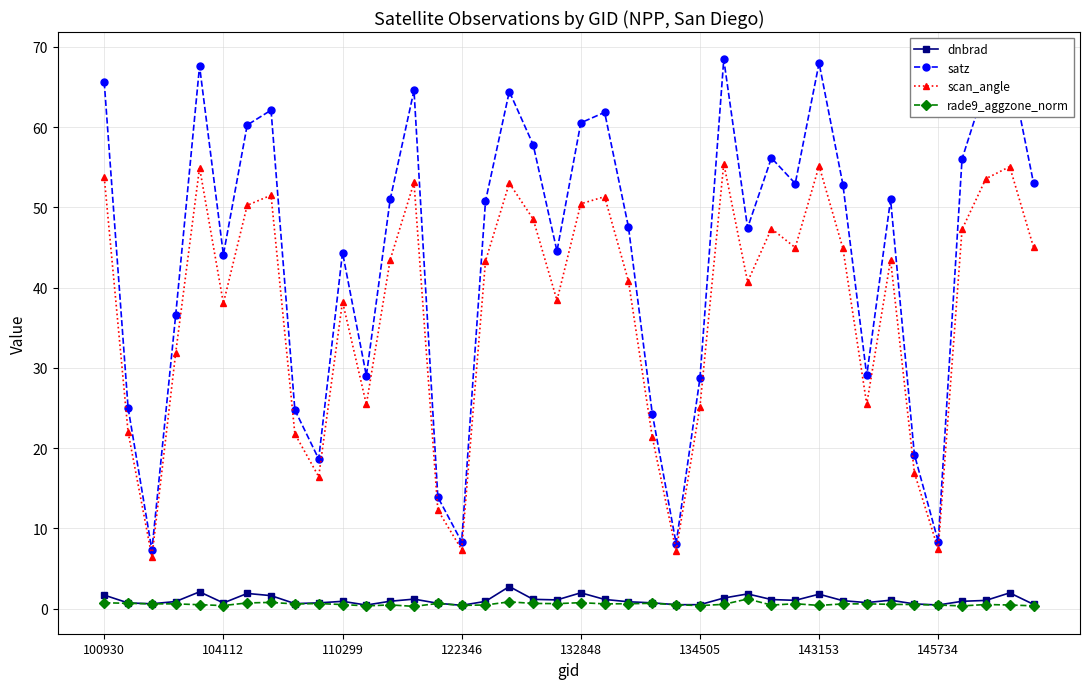

In scan_angle, how many points are higher than both neighbors (excluding endpoints)?

11